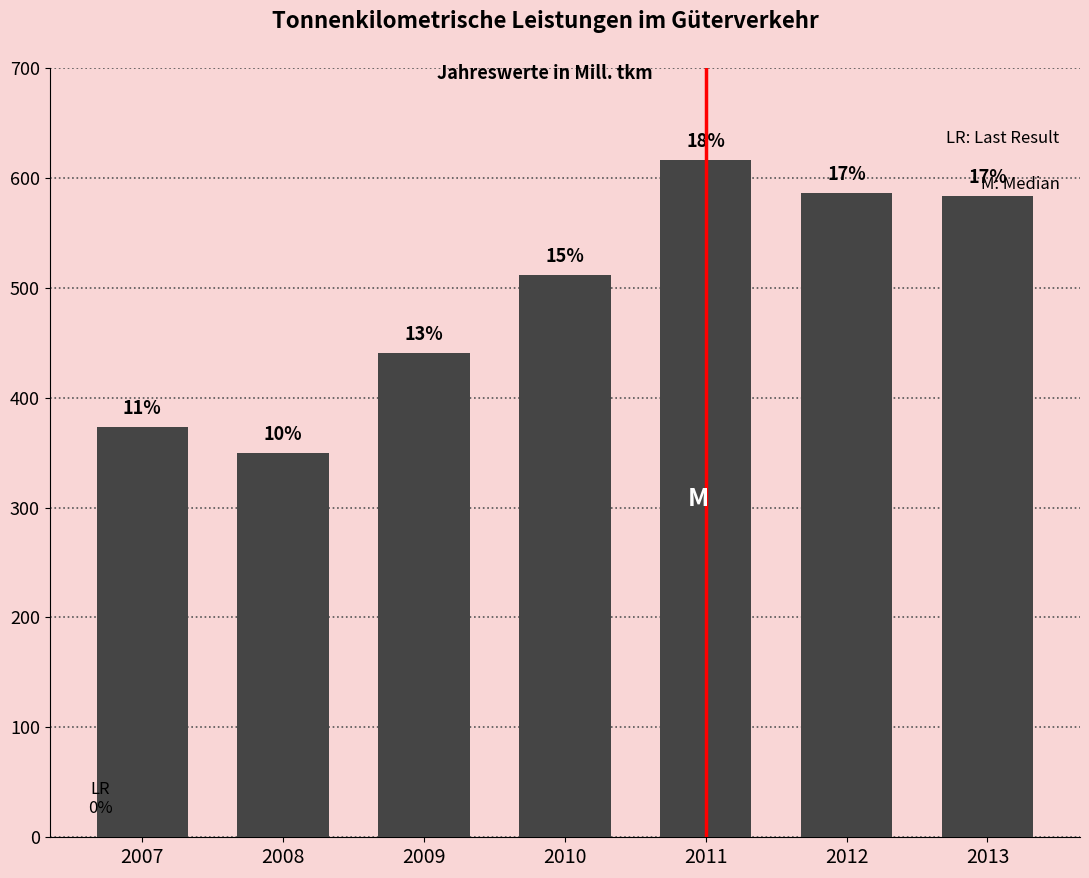

Are the bars horizontal?

No